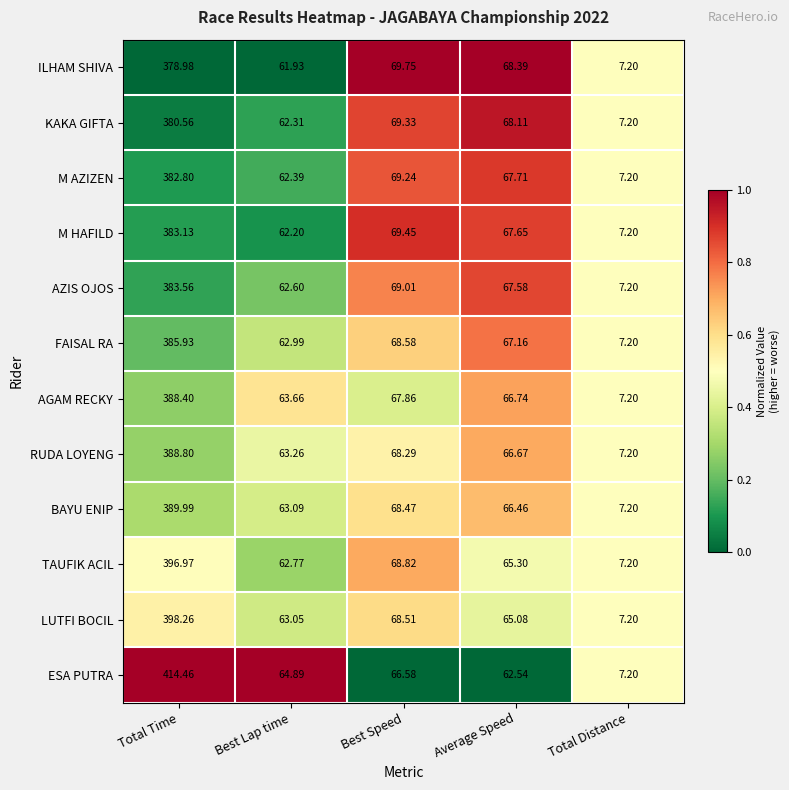

At Best Lap time, list the series in order from smallest to largest.

ILHAM SHIVA, M HAFILD, KAKA GIFTA, M AZIZEN, AZIS OJOS, TAUFIK ACIL, FAISAL RA, LUTFI BOCIL, BAYU ENIP, RUDA LOYENG, AGAM RECKY, ESA PUTRA